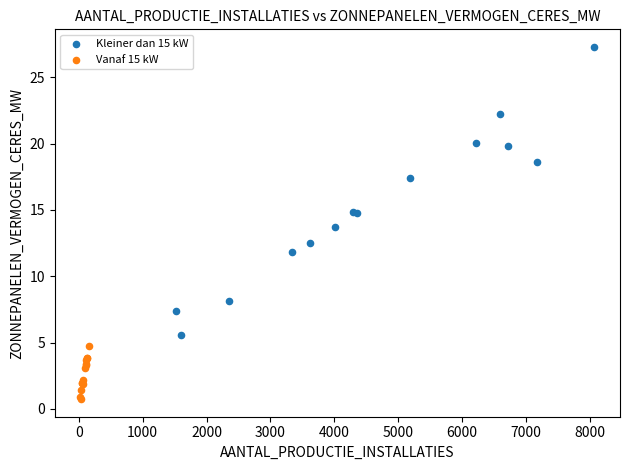

Which series has the largest Y range (max minus min)?

Kleiner dan 15 kW